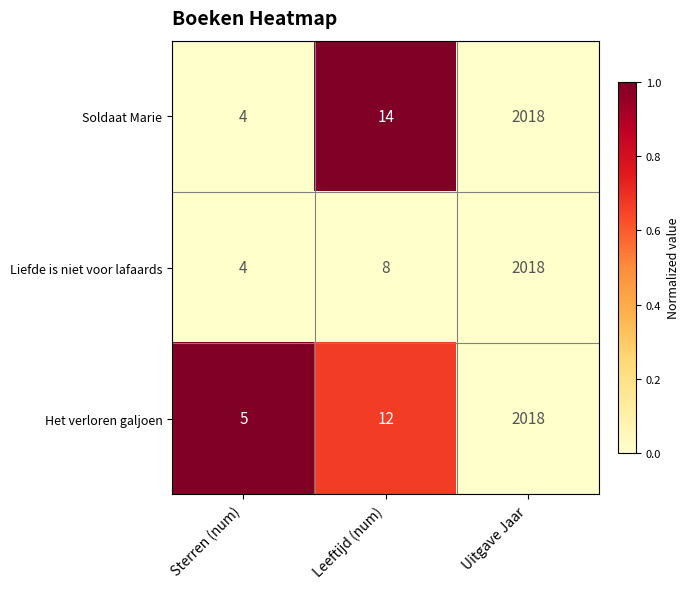

The Soldaat Marie series shows 2018 at Uitgave Jaar. True or false?

True